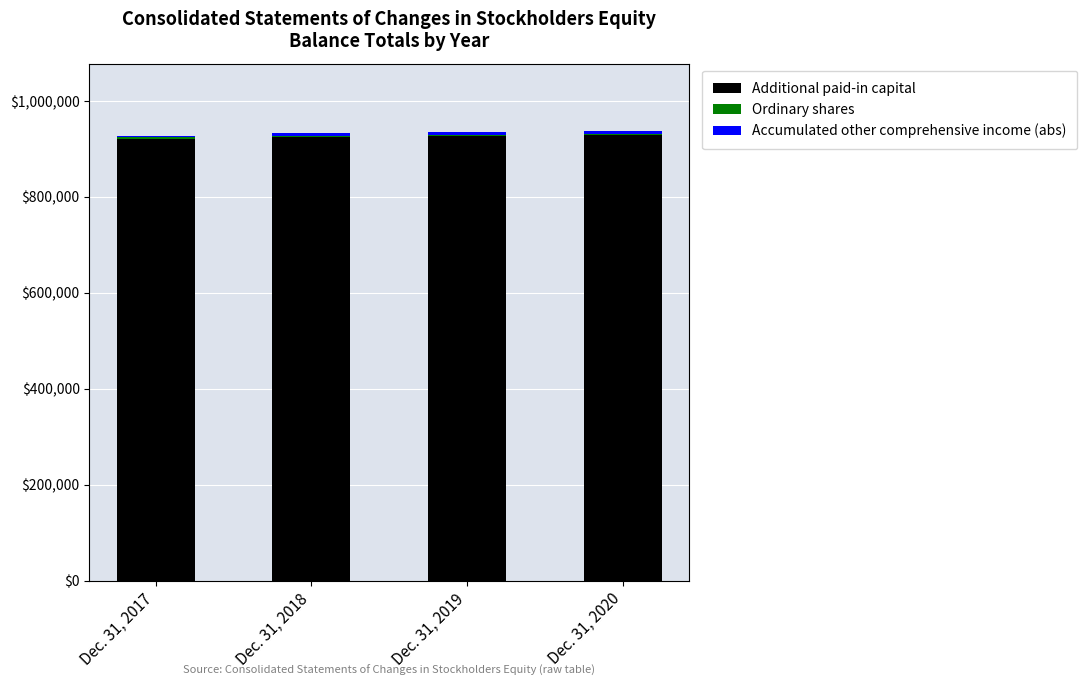

The value of Additional paid-in capital at Dec. 31, 2019 is 1334172. True or false?

False